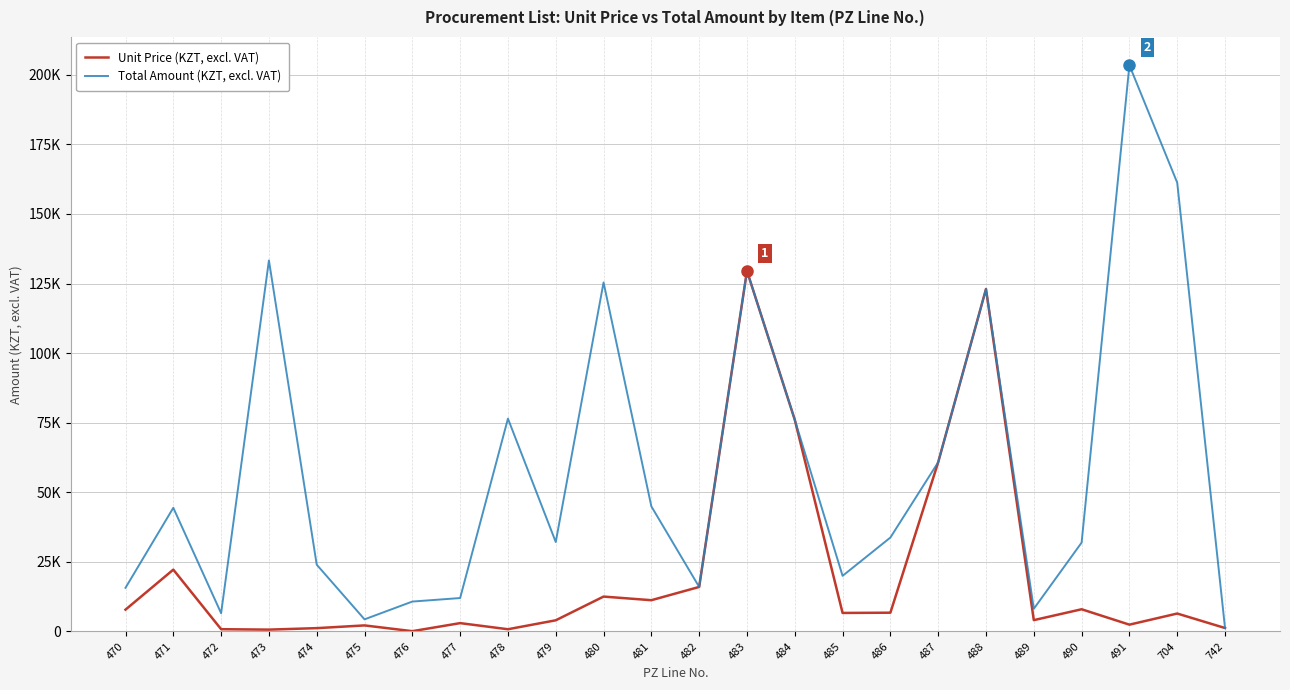

Does the chart have visible grid lines?

Yes